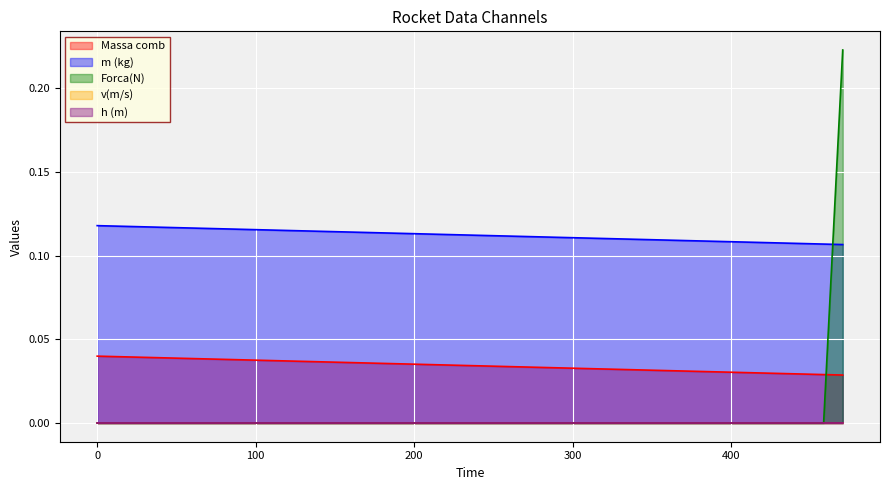

Reading left to right, what are all the values shown in this chart?

Massa comb: 0.0	0.0	0.0	0.0	0.0	0.0	0.0	0.0	0.0	0.0	0.0	0.0	0.0	0.0	0.0	0.0	0.0	0.0	0.0	0.0	0.0	0.0	0.0	0.0	0.0	0.0	0.0	0.0	0.0	0.0	0.0	0.0	0.0	0.0	0.0	0.0	0.0	0.0	0.0	0.0
m (kg): 0.1	0.1	0.1	0.1	0.1	0.1	0.1	0.1	0.1	0.1	0.1	0.1	0.1	0.1	0.1	0.1	0.1	0.1	0.1	0.1	0.1	0.1	0.1	0.1	0.1	0.1	0.1	0.1	0.1	0.1	0.1	0.1	0.1	0.1	0.1	0.1	0.1	0.1	0.1	0.1
Forca(N): 0.0	0.0	0.0	0.0	0.0	0.0	0.0	0.0	0.0	0.0	0.0	0.0	0.0	0.0	0.0	0.0	0.0	0.0	0.0	0.0	0.0	0.0	0.0	0.0	0.0	0.0	0.0	0.0	0.0	0.0	0.0	0.0	0.0	0.0	0.0	0.0	0.0	0.0	0.0	0.2